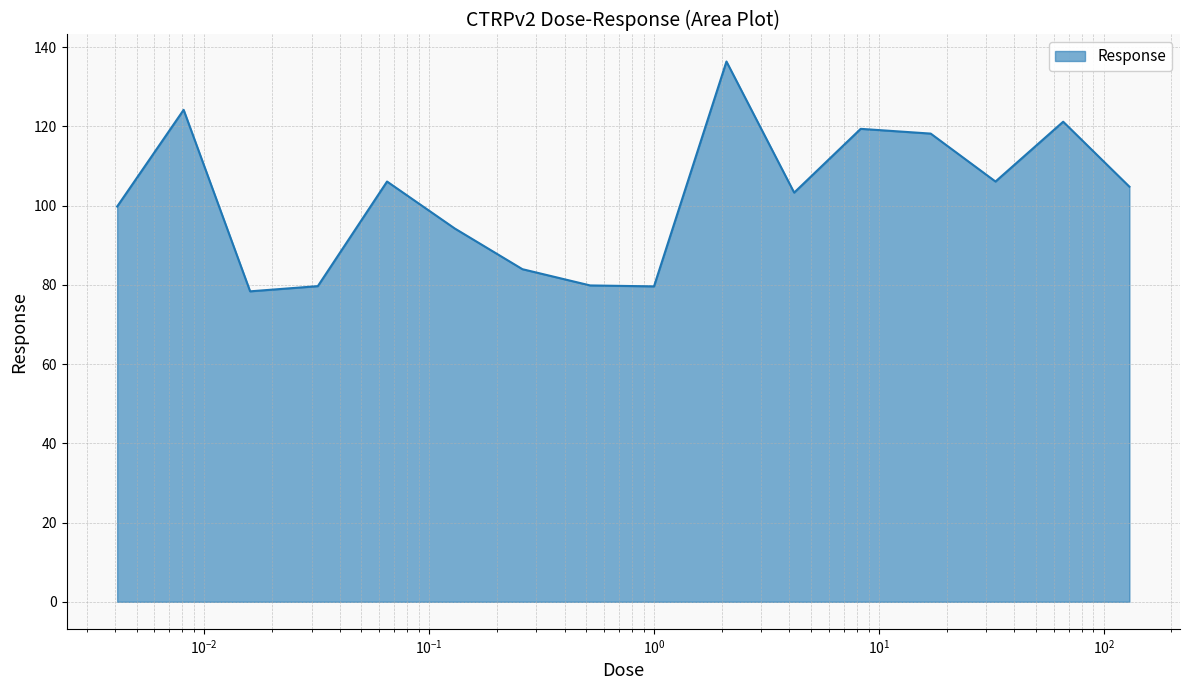

What is the smallest value displayed?

78.4